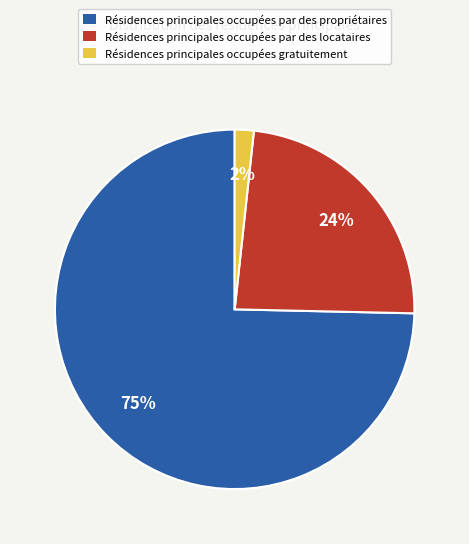

Is there any slice that represents more than half of the pie?

Yes